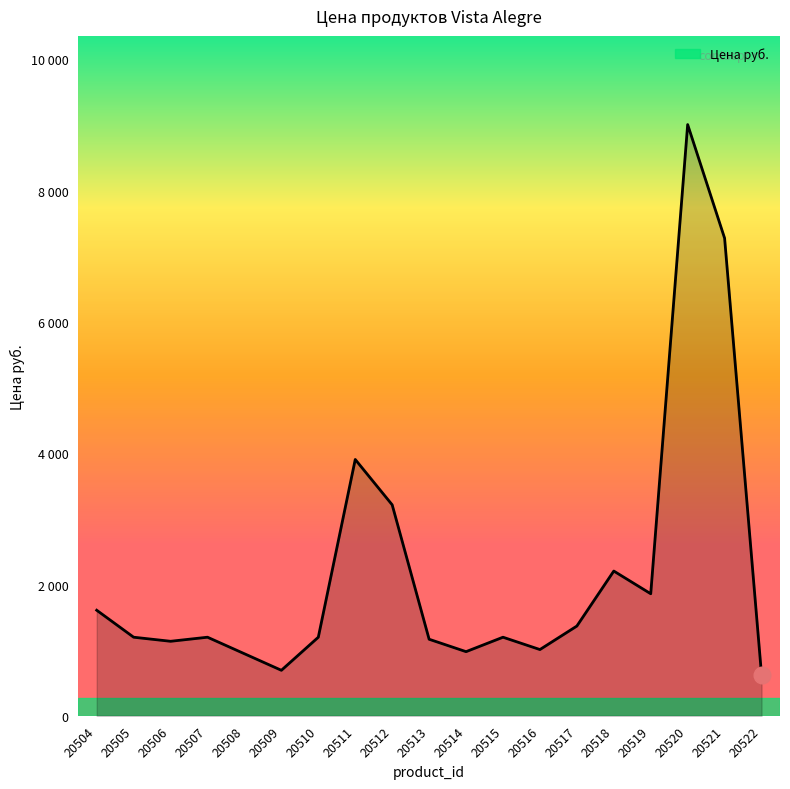

Does the chart have visible grid lines?

No